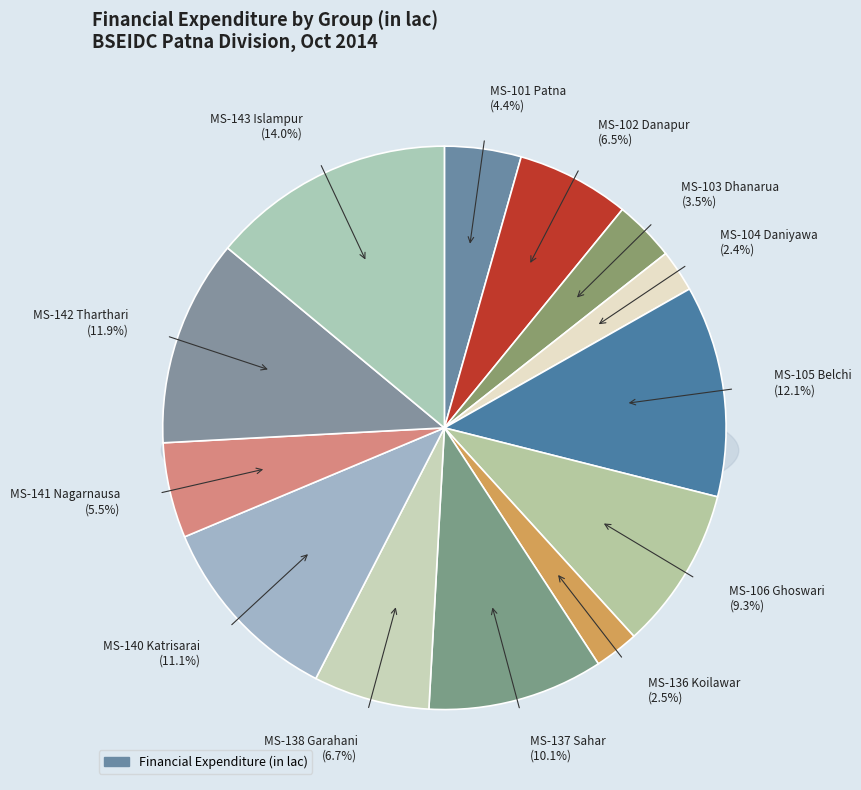

To the nearest percent, what is the difference between the largest and smallest slice percentages?

12%